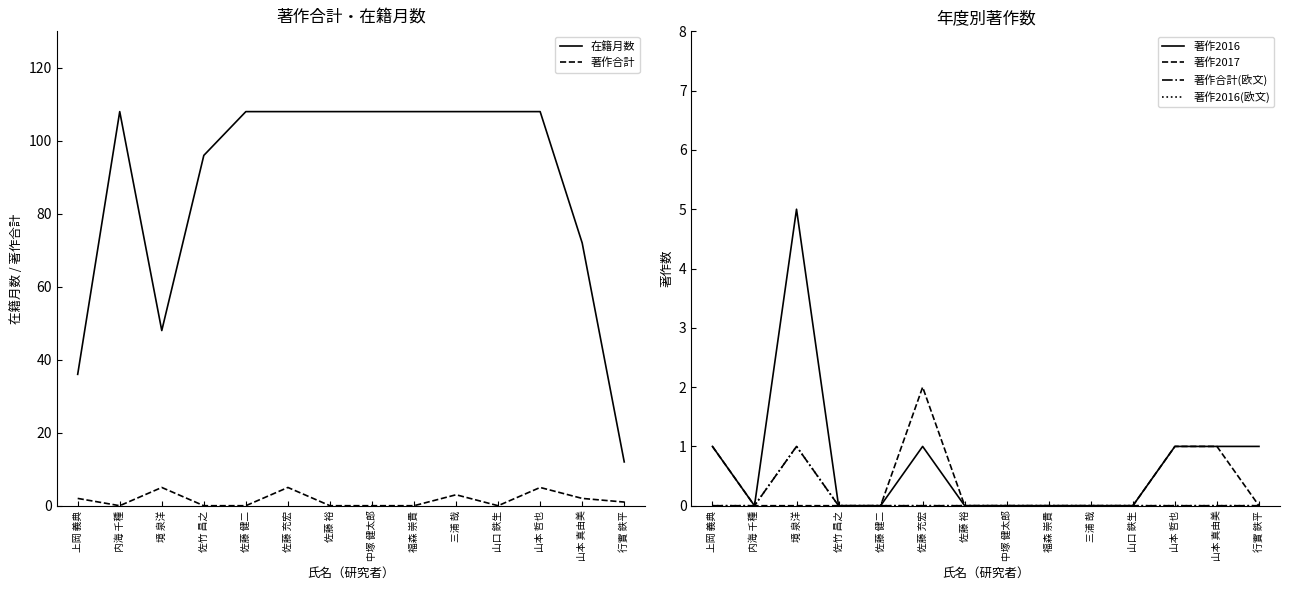

How many values in the 著作2016(欧文) series exceed 0?

1